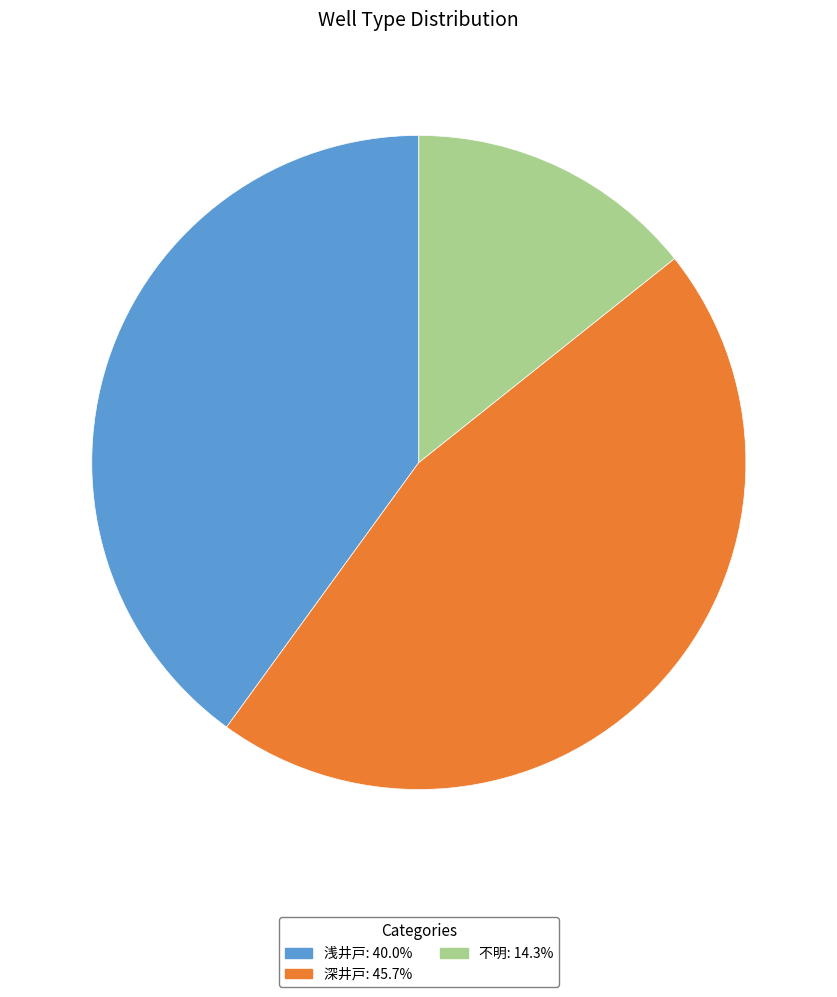

Is 不明 the majority of the pie?

No